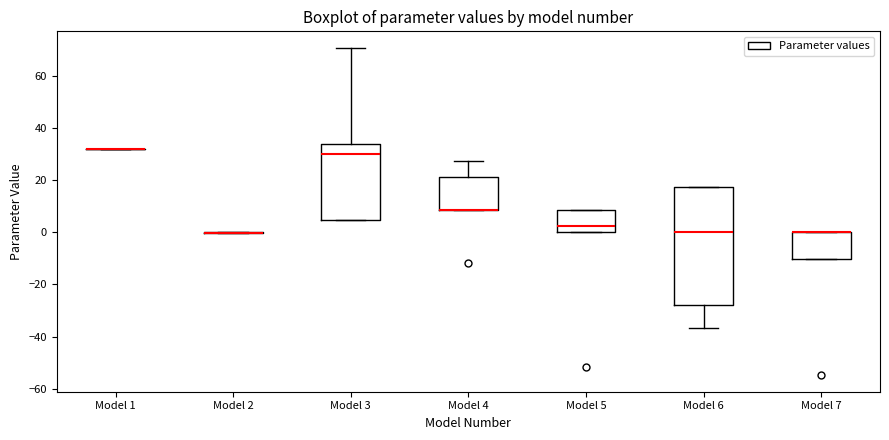

Reading left to right, transcribe this box plot: for each box, give where its median line is, the range the box spans, and where its two whiskers end, as read against the y-axis. The values are not printed on the chart, so give them approximately, as read against the axis.

Model 1: box collapsed to a line at 32, whiskers 32 to 32
Model 2: box collapsed to a line at 0, whiskers 0 to 0
Model 3: median 30, box 4 to 34, whiskers 4 to 70
Model 4: median 8 (drawn on the box's lower edge), box 8 to 22, whiskers 8 to 28
Model 5: median 2, box 0 to 8, whiskers 0 to 8
Model 6: median 0, box -28 to 18, whiskers -36 to 18
Model 7: median 0 (drawn on the box's upper edge), box -10 to 0, whiskers -10 to 0